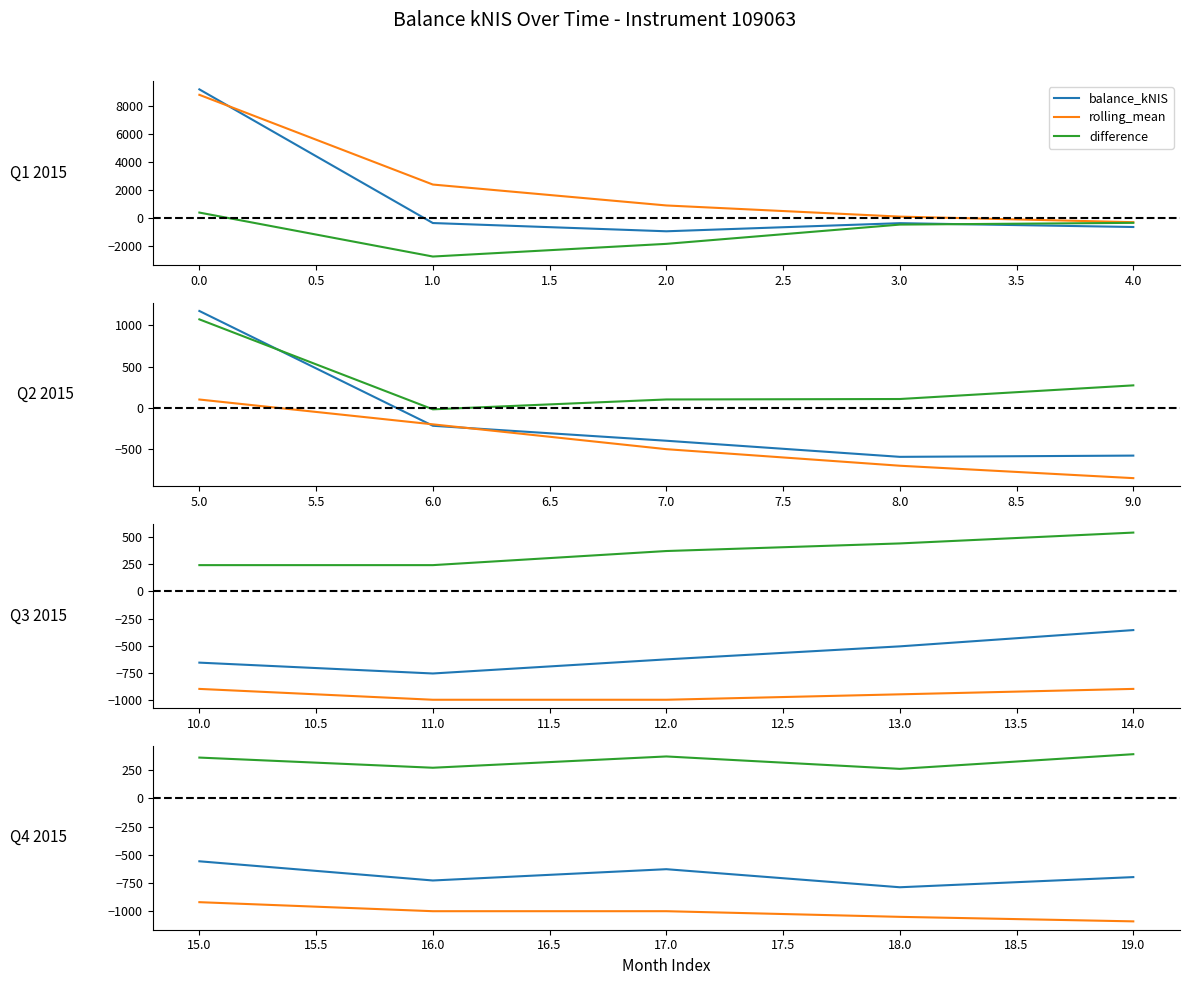

How many lines are shown in the chart?

3